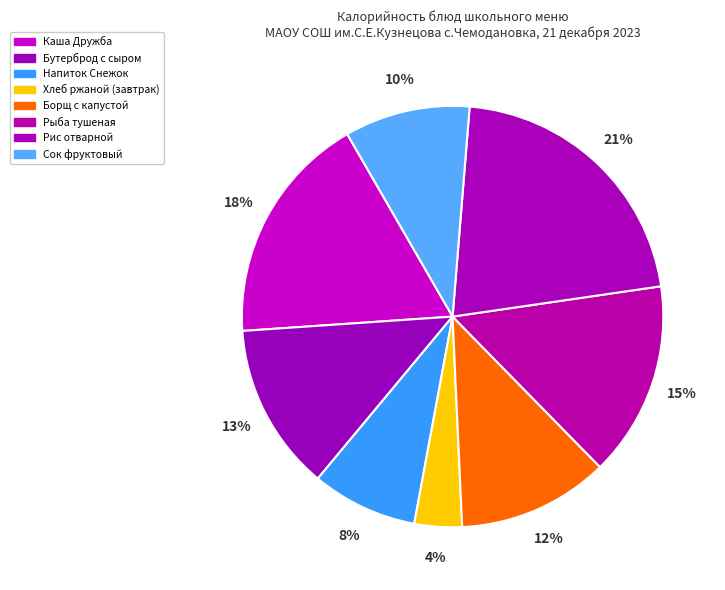

The Каша Дружба slice represents 18% of the pie. True or false?

True